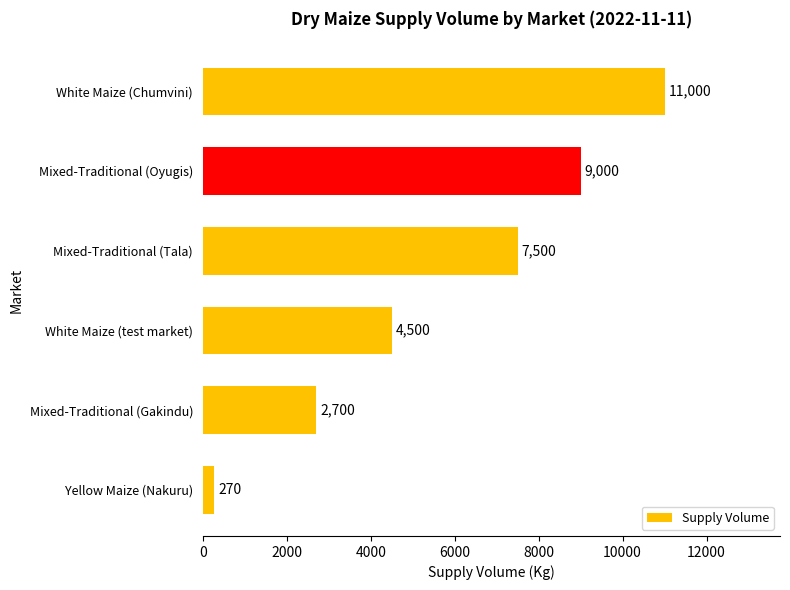

Rank the categories by value from highest to lowest.

White Maize (Chumvini), Mixed-Traditional (Oyugis), Mixed-Traditional (Tala), White Maize (test market), Mixed-Traditional (Gakindu), Yellow Maize (Nakuru)